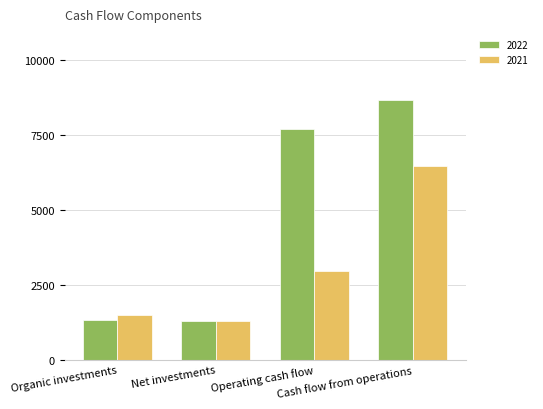

The value of 2021 at Organic investments is 1502. True or false?

True